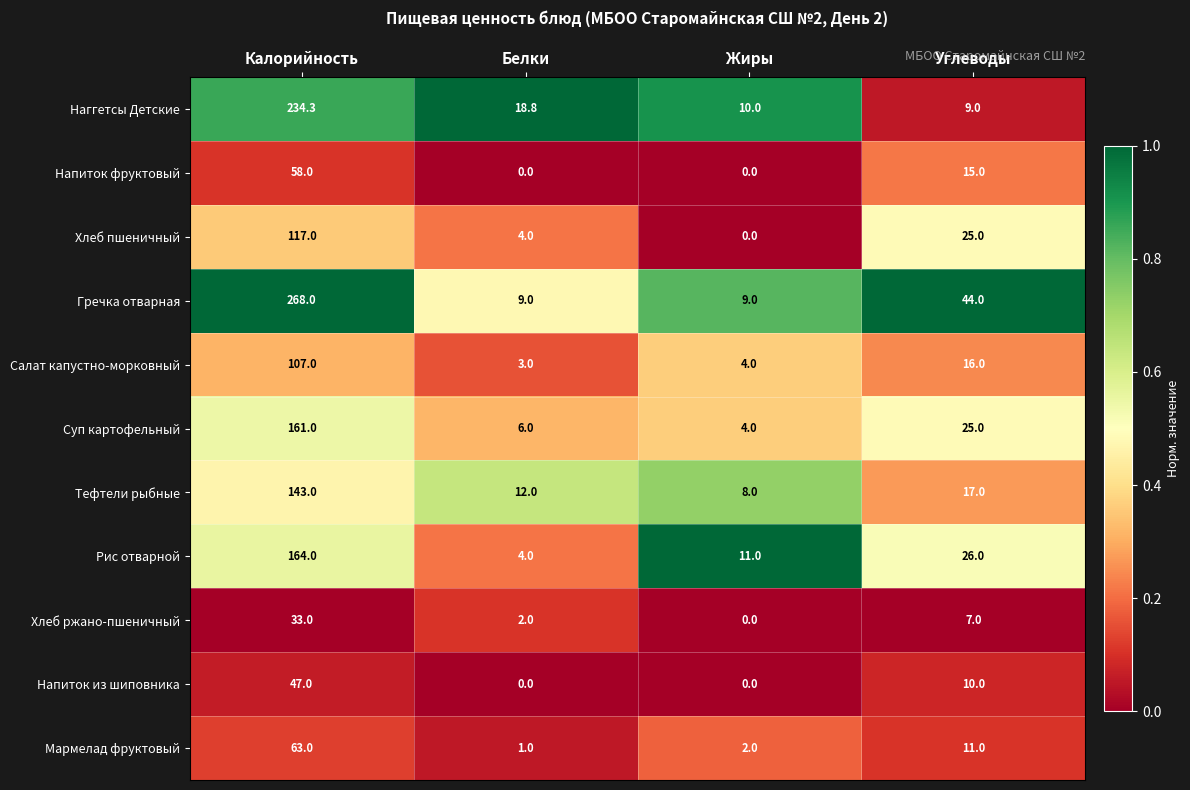

Which category has the lowest value in the Наггетсы Детские series?

Углеводы